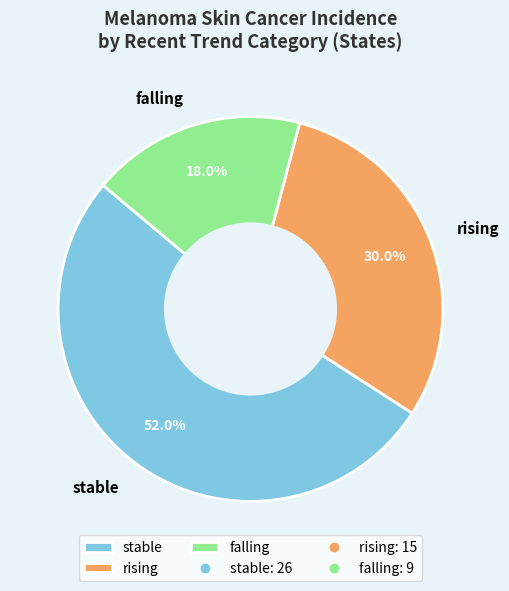

To the nearest percent, what portion does falling represent?

18%